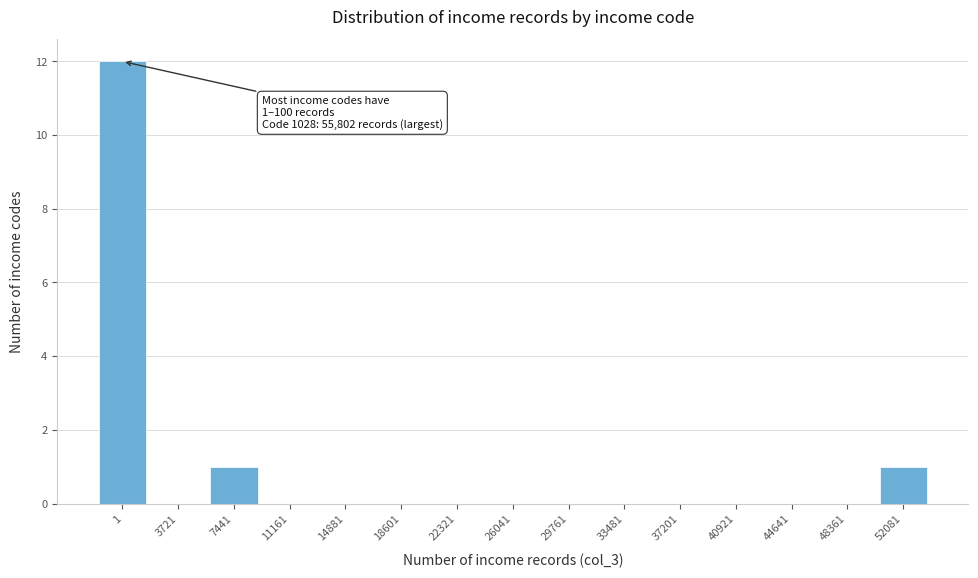

Reading left to right, extract all data points from this chart.

1=12	3721=0	7441=1	11161=0	14881=0	18601=0	22321=0	26041=0	29761=0	33481=0	37201=0	40921=0	44641=0	48361=0	52081=1